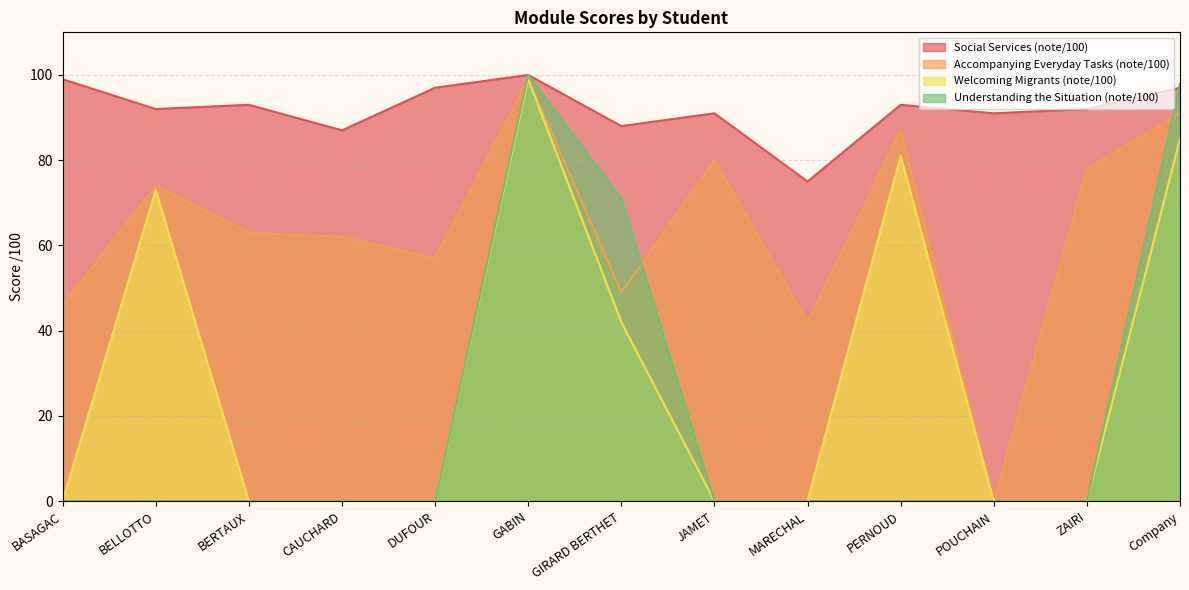

Does the chart have visible grid lines?

Yes